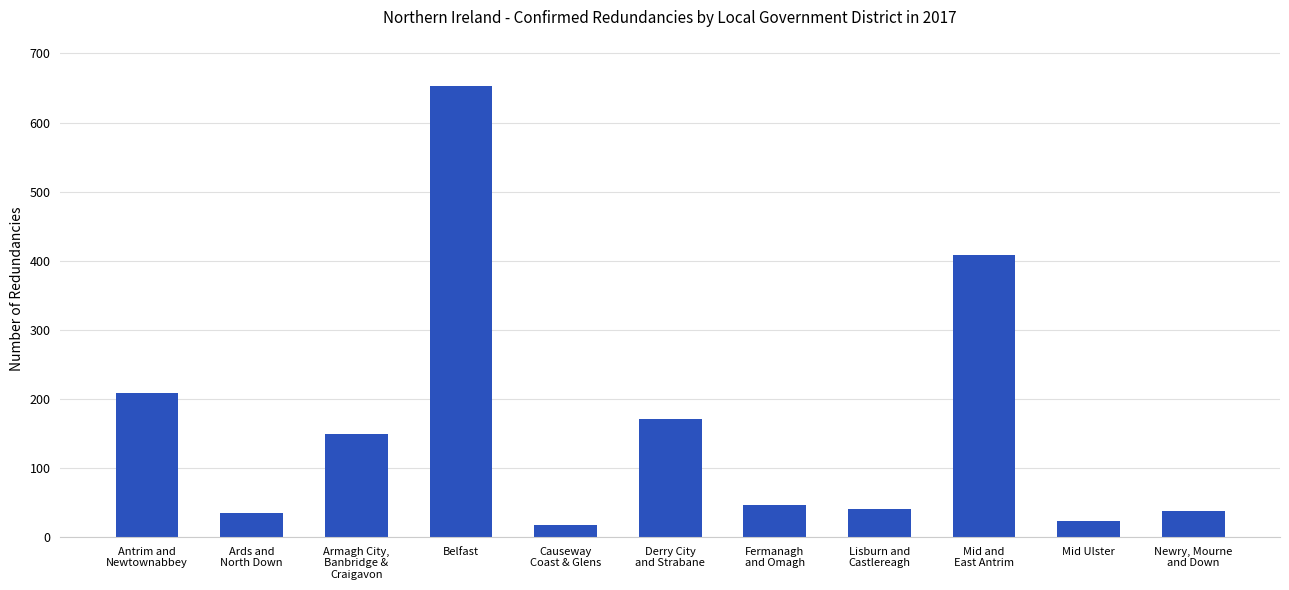

How many series are shown in this chart?

1